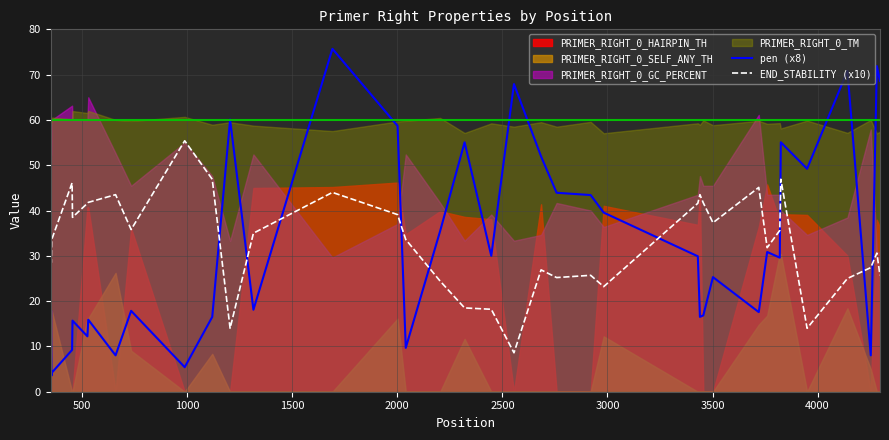

At which category does pen (x8) reach its first local valley?

500